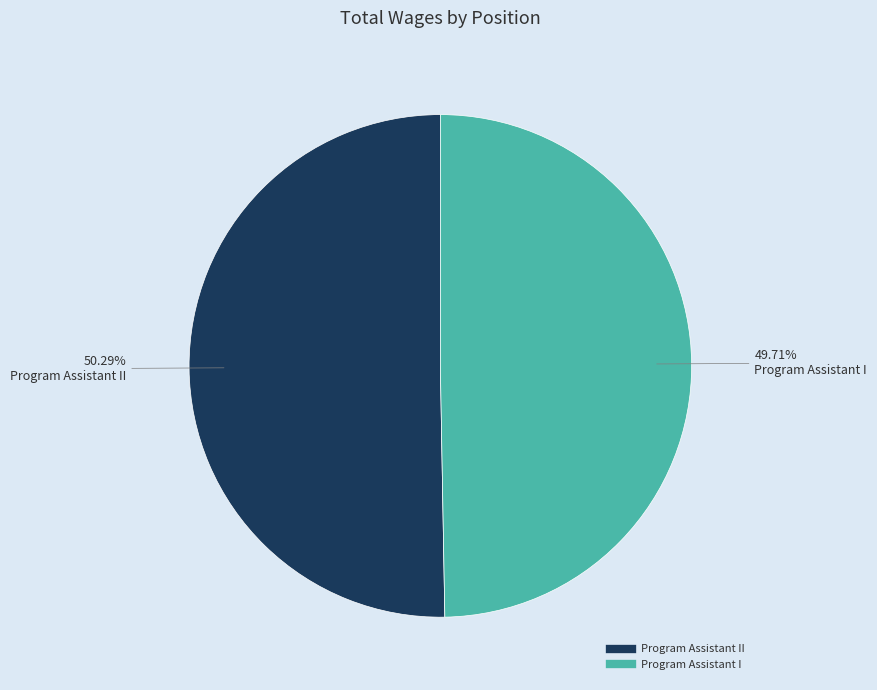

How many slices are in this pie chart?

2